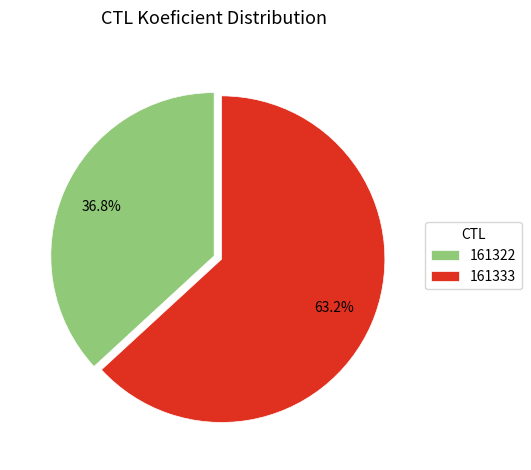

To the nearest percent, what is the average slice percentage?

50%